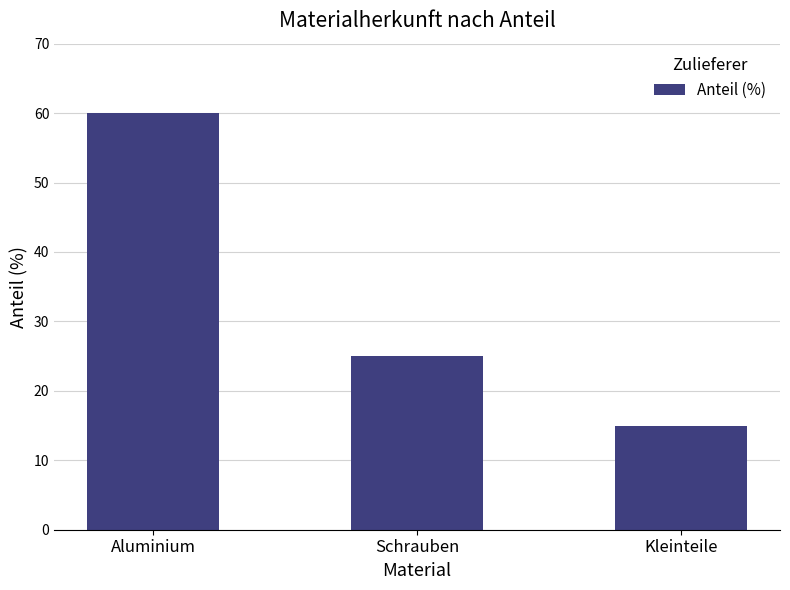

Reading left to right, list all the values displayed in this chart.

Aluminium=60	Schrauben=25	Kleinteile=15